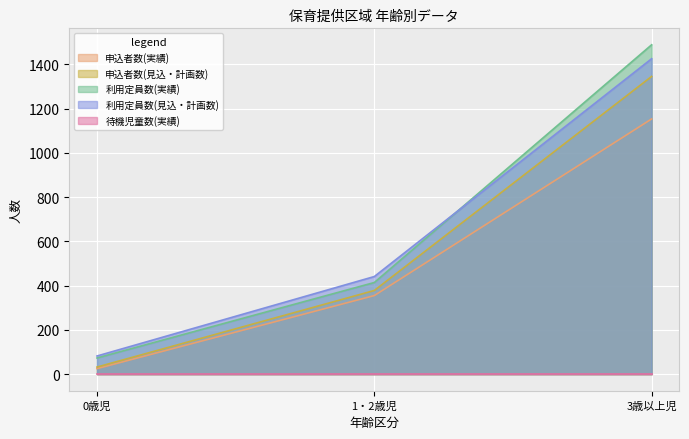

What position from the right is 0歳児?

3